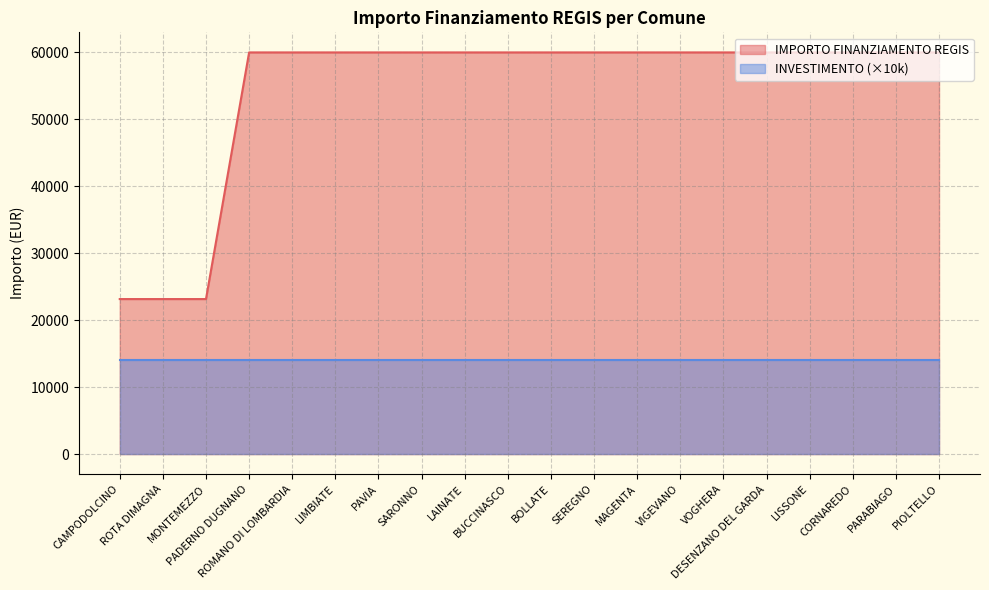

Rank the categories by value from lowest to highest.

CAMPODOLCINO, ROTA DIMAGNA, MONTEMEZZO, PADERNO DUGNANO, ROMANO DI LOMBARDIA, LIMBIATE, PAVIA, SARONNO, LAINATE, BUCCINASCO, BOLLATE, SEREGNO, MAGENTA, VIGEVANO, VOGHERA, DESENZANO DEL GARDA, LISSONE, CORNAREDO, PARABIAGO, PIOLTELLO